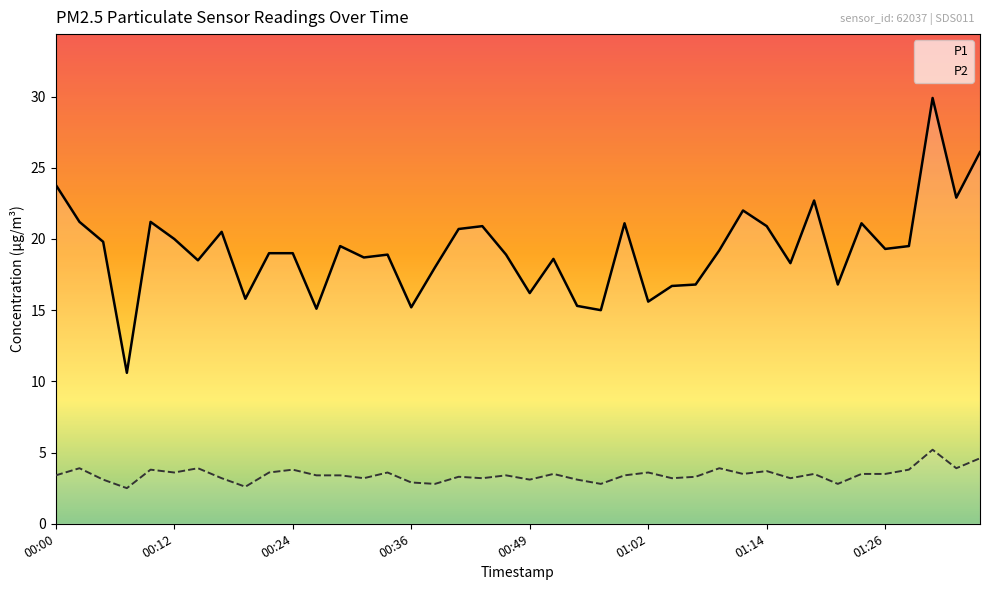

What is the label of the 27th point from the right?

00:31